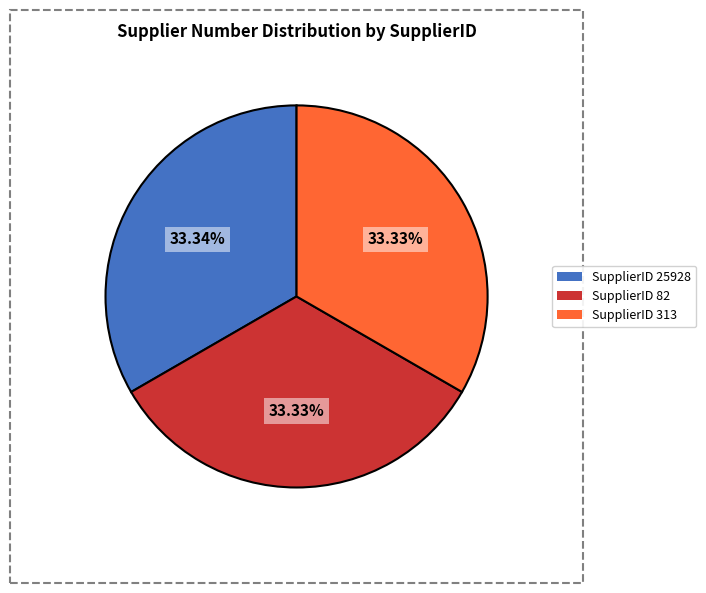

Is there a majority slice in this chart?

No